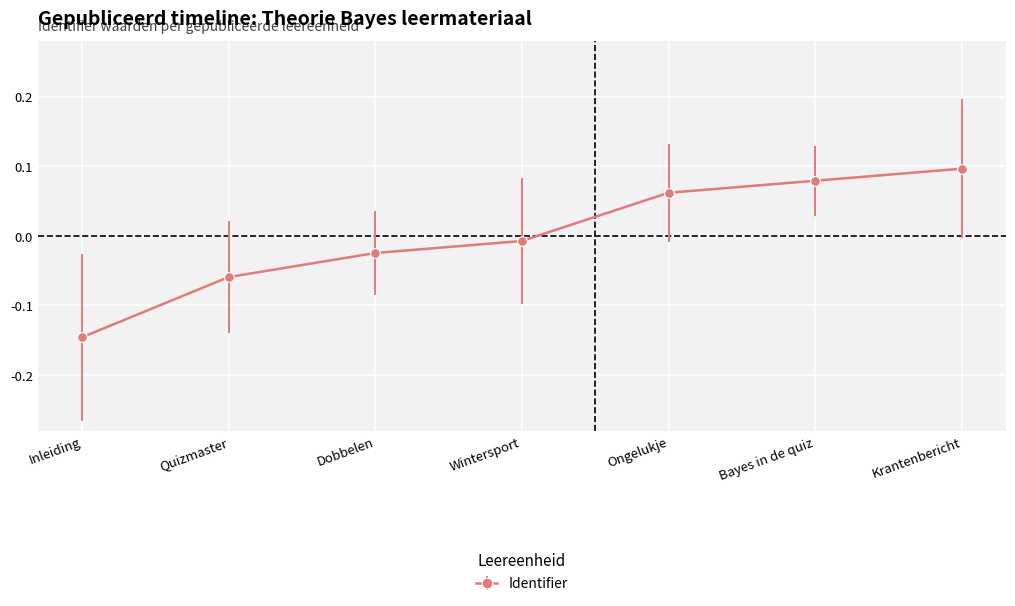

How many values exceed 0?

3